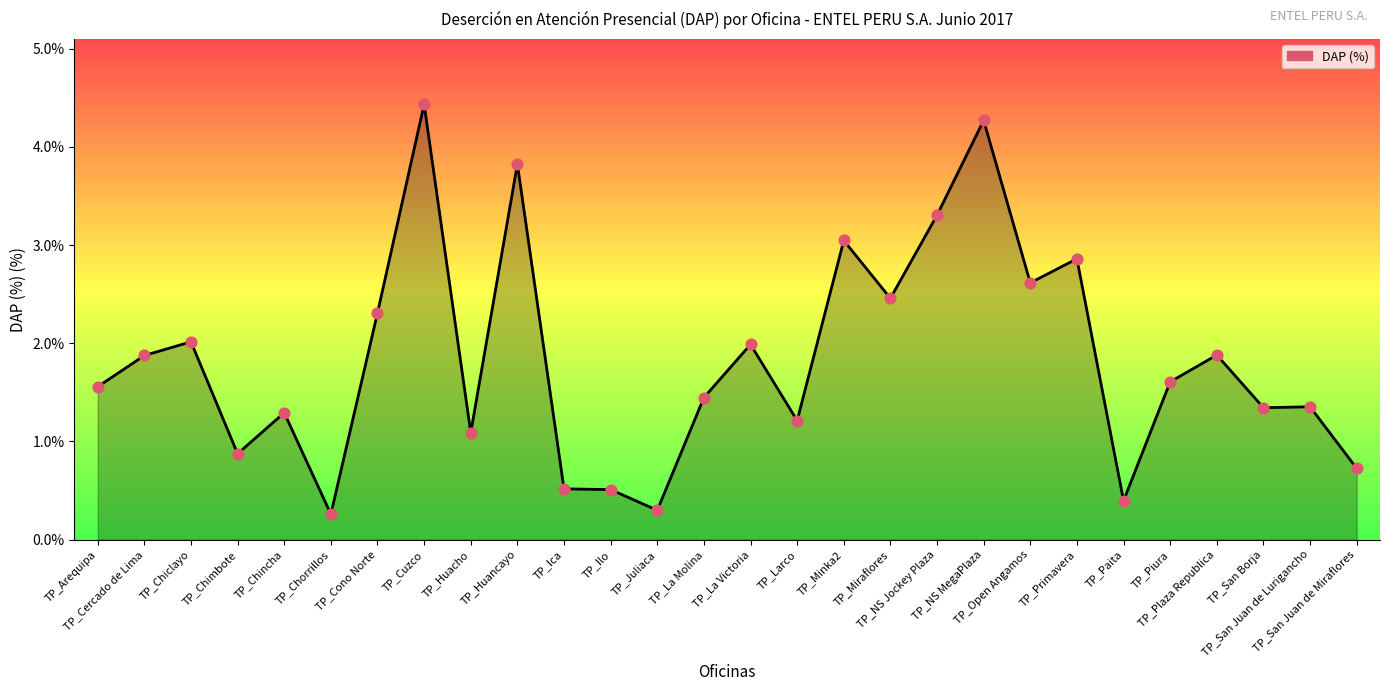

What is the change in value from TP_Ilo to TP_Piura?

+1.1